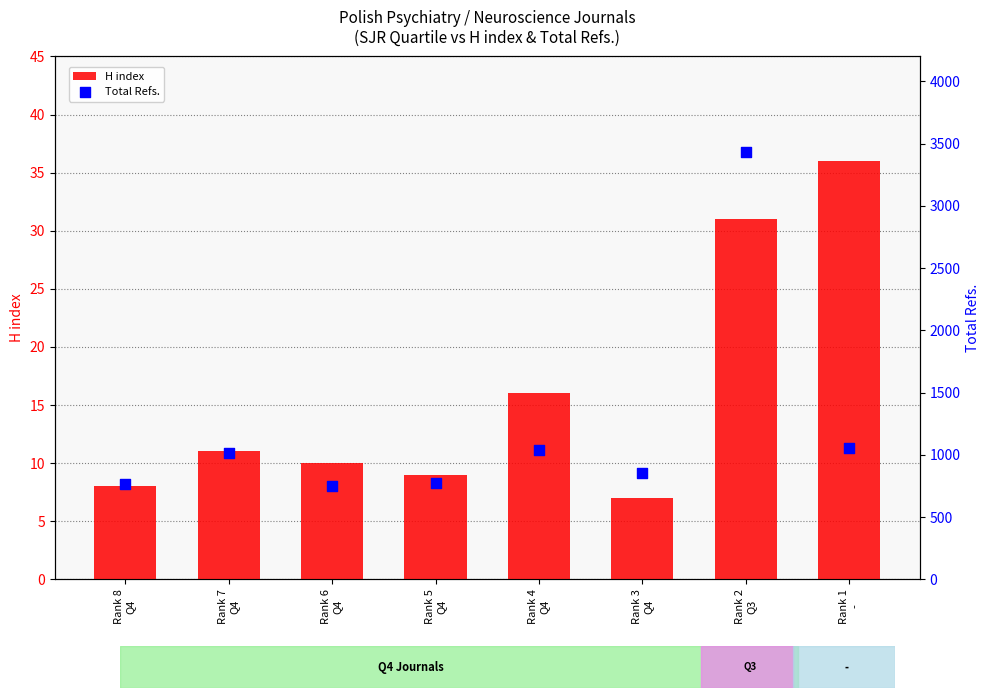

What are all the series names shown in the legend?

H index, Total Refs.